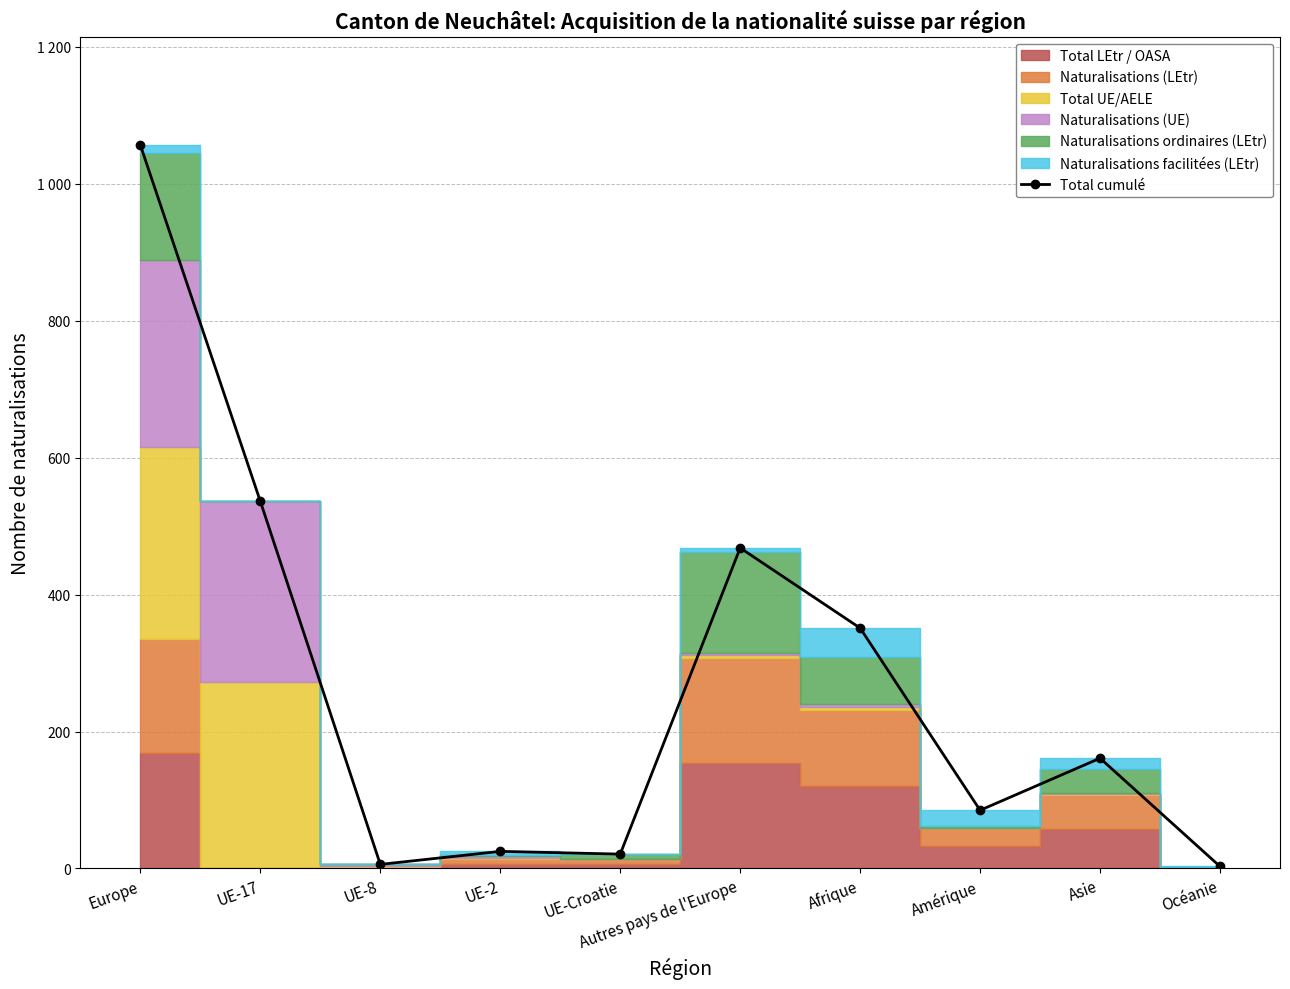

What is the minimum value shown in the chart?

3